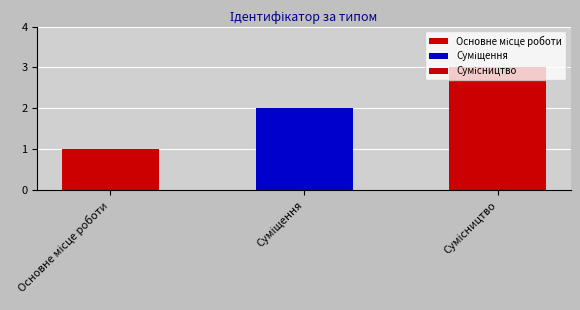

What is the value of the 2nd bar from the left?

2